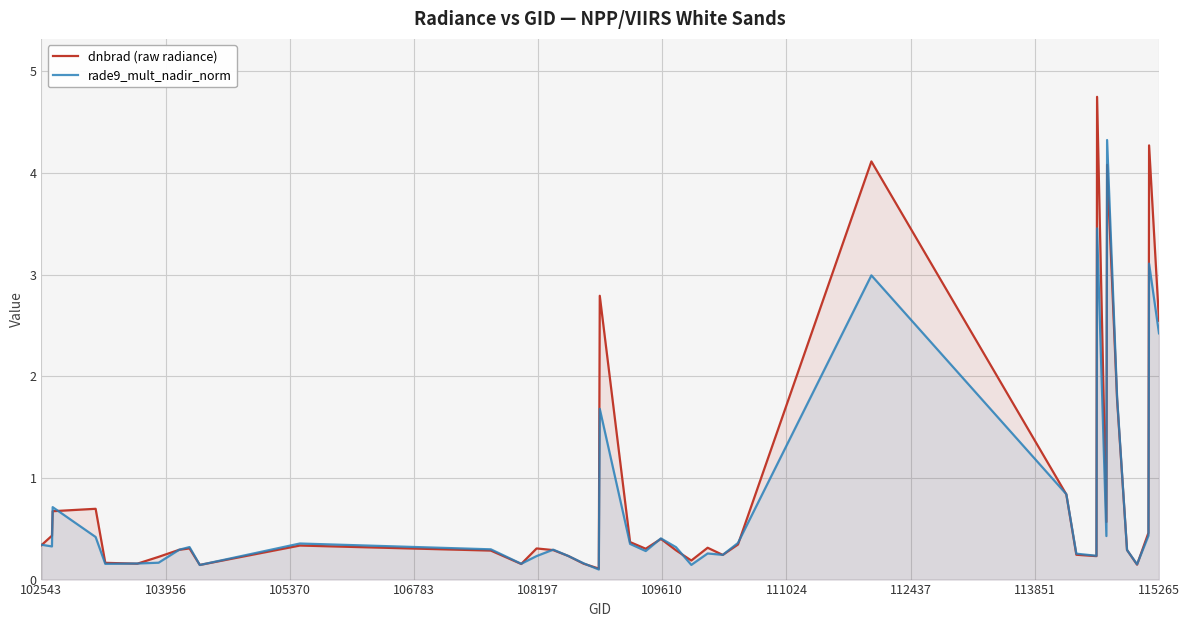

What is the maximum value for dnbrad (raw radiance)?

4.7